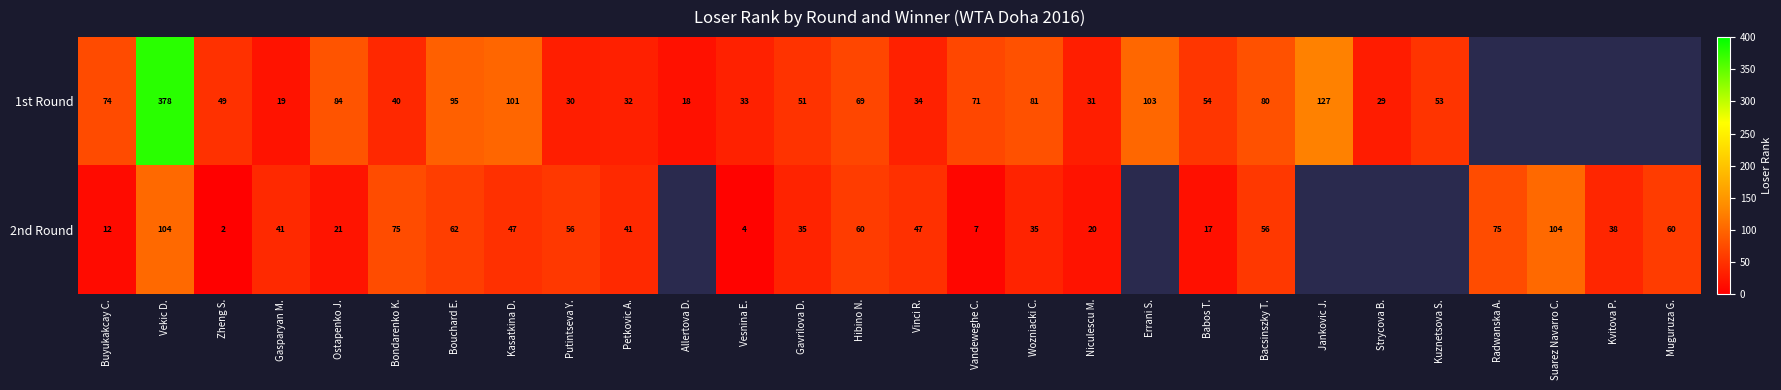

True or false: 2nd Round has a value of 24.8 at Babos T..

False